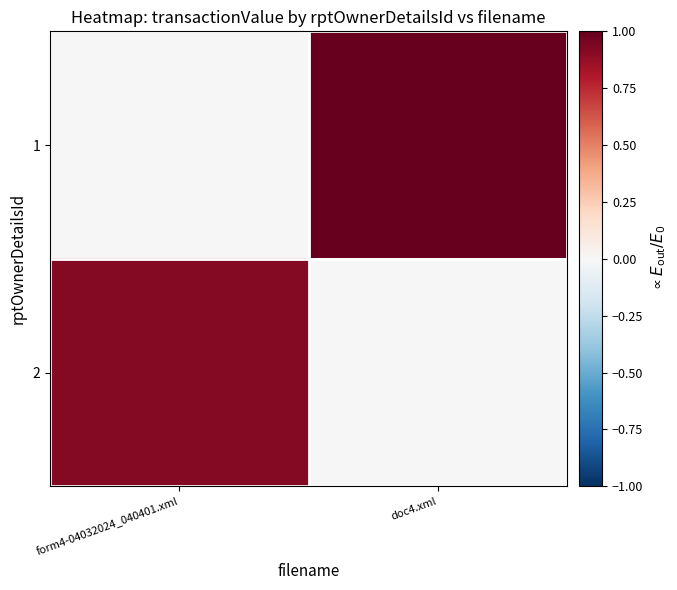

What is the total value across all series at form4-04032024_040401.xml?

0.9